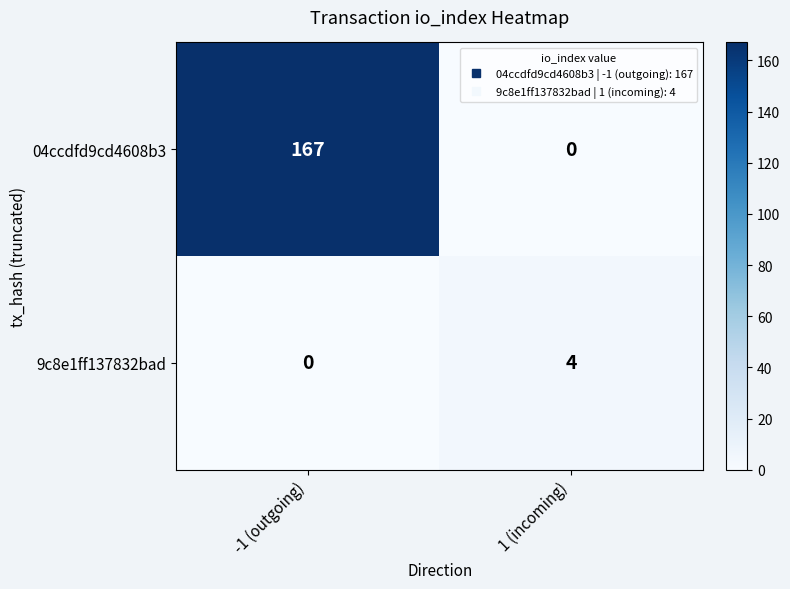

What is the total value across all series at 1 (incoming)?

4